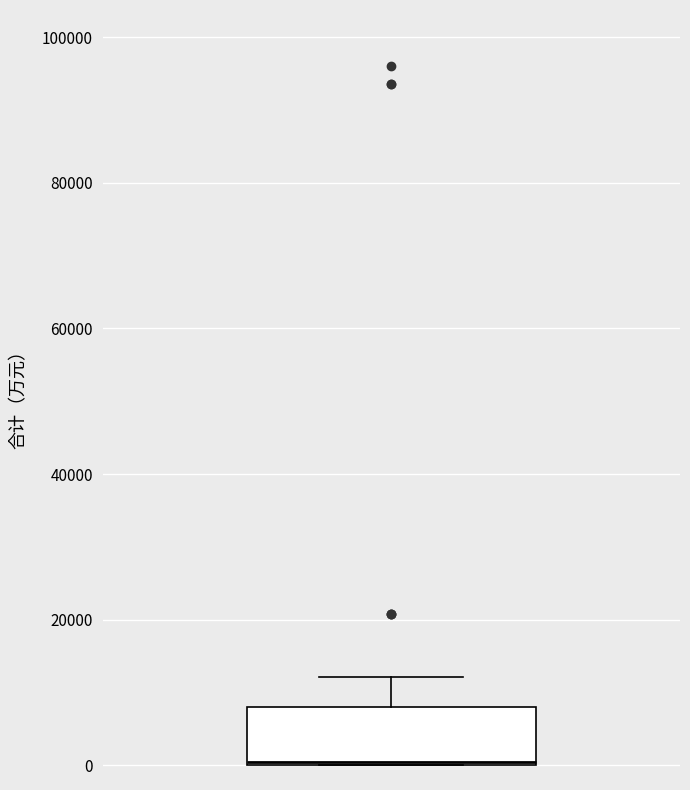

Transcribe this box plot: give where the median line is, the range the box spans, and where the two whiskers end, as read against the y-axis. The values are not printed on the chart, so give them approximately, as read against the axis.

median 0, box 0 to 8000, whiskers 0 to 12000